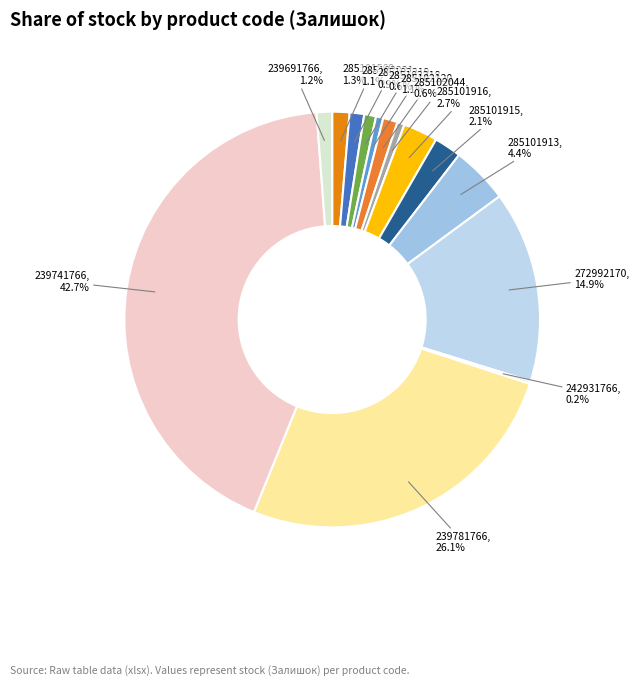

Does any single category account for the majority?

No